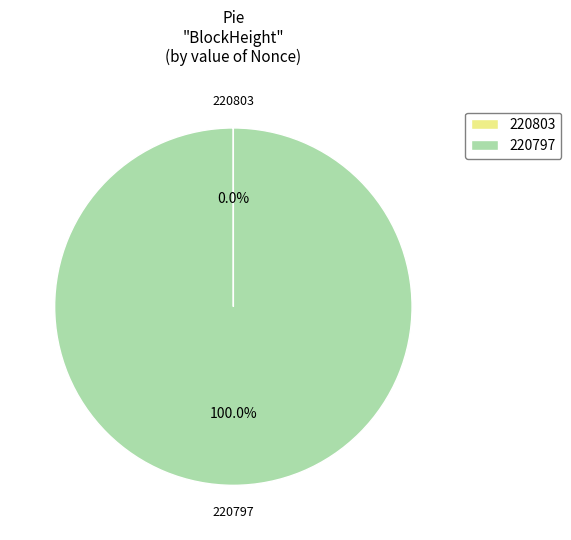

Which category accounts for the majority?

220797